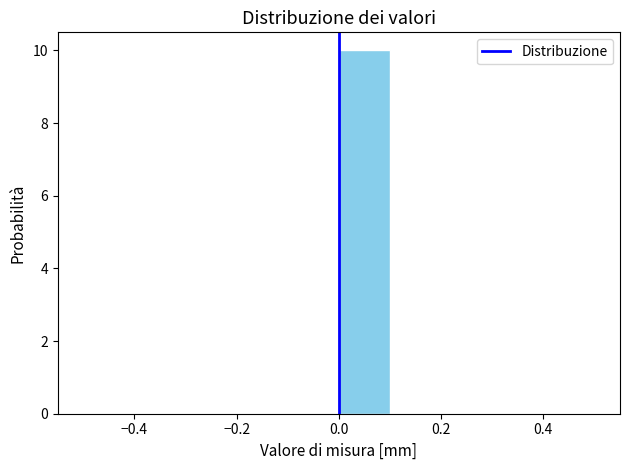

Reading left to right, transcribe this chart: for each bar, give the range it covers on the x-axis and its height. The values are not printed on the chart, so give them approximately, as read against the axis.

-0.5 to -0.4: 0
-0.4 to -0.3: 0
-0.3 to -0.2: 0
-0.2 to -0.1: 0
-0.1 to 0.0: 0
0.0 to 0.1: 10
0.1 to 0.2: 0
0.2 to 0.3: 0
0.3 to 0.4: 0
0.4 to 0.5: 0